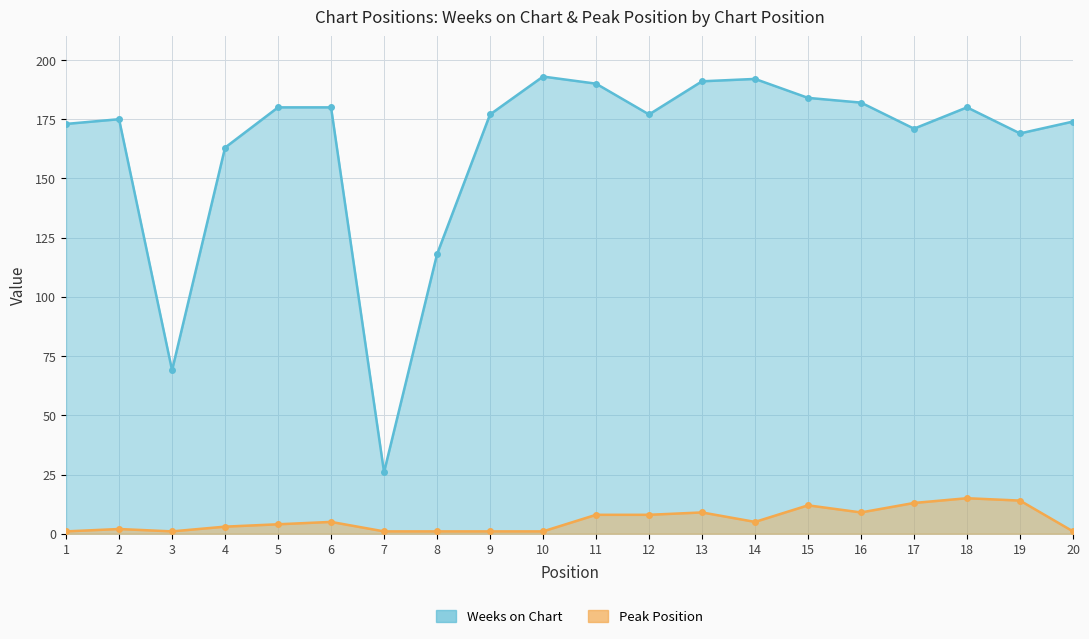

What is the minimum value for Peak Position?

1